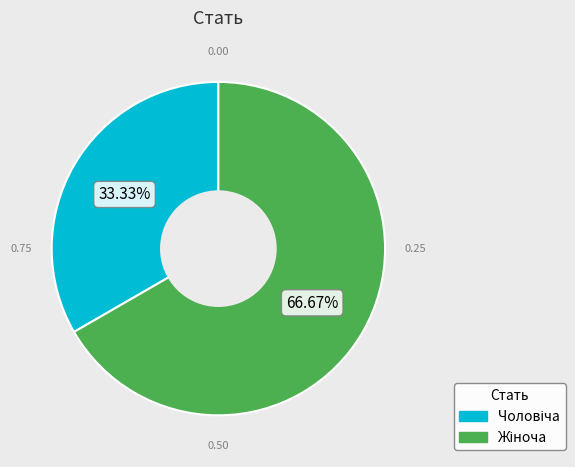

Is there any slice that represents more than half of the pie?

Yes